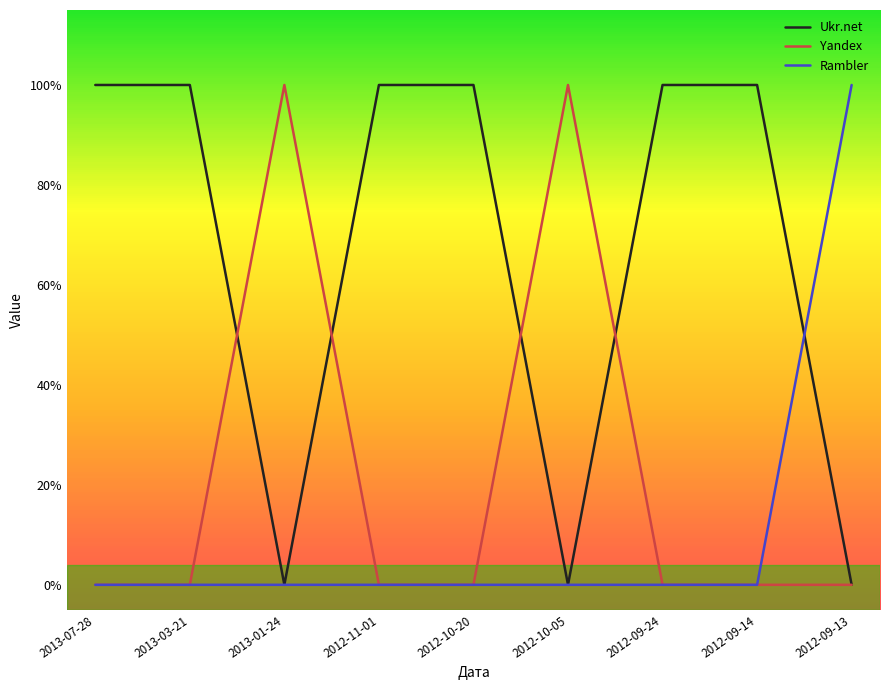

What is the label of the 6th point from the right?

2012-11-01